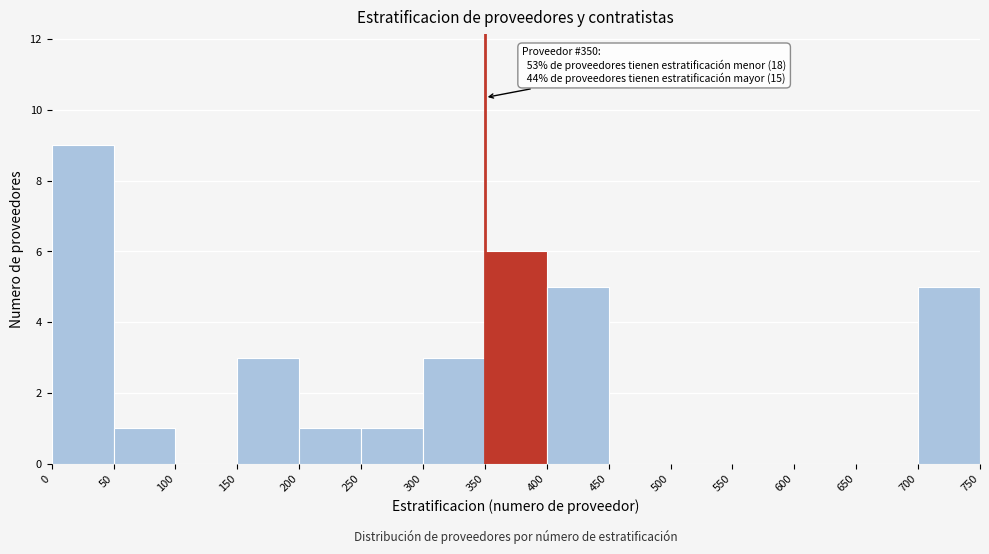

Which range on the x-axis has the tallest bar?

0 to 50